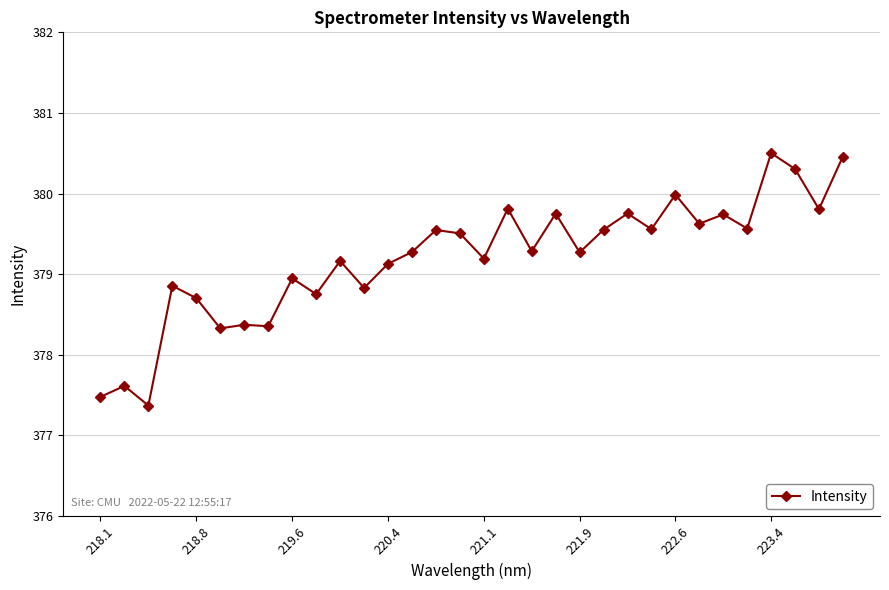

What is the smallest value displayed?

377.4